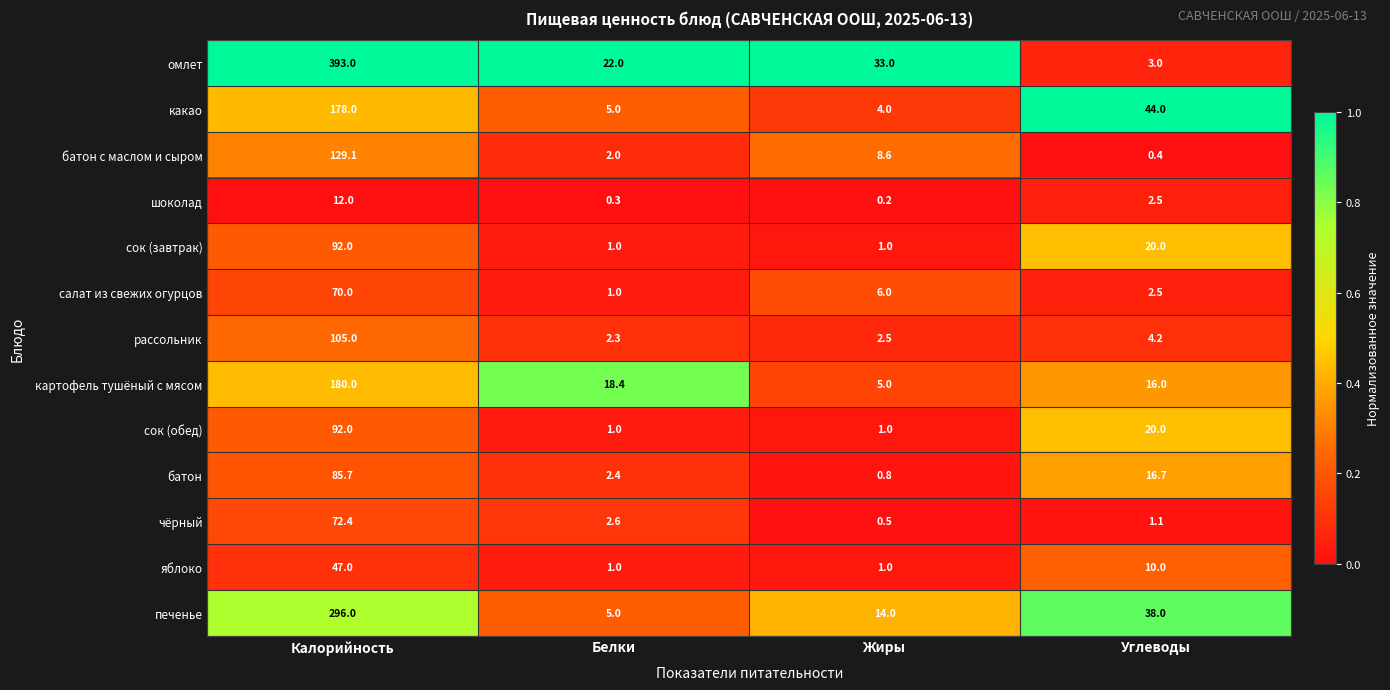

Which category has the highest value across all series?

Калорийность